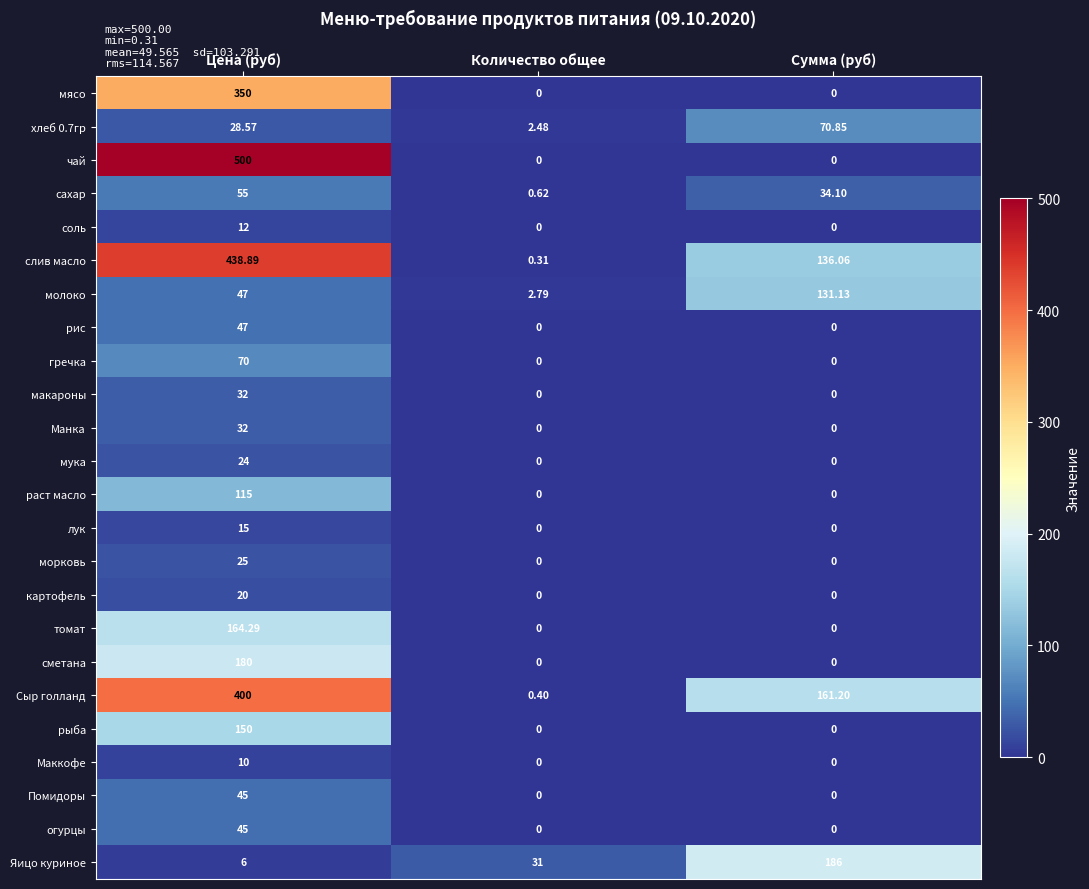

Which label corresponds to the largest value in the chart?

Цена (руб)